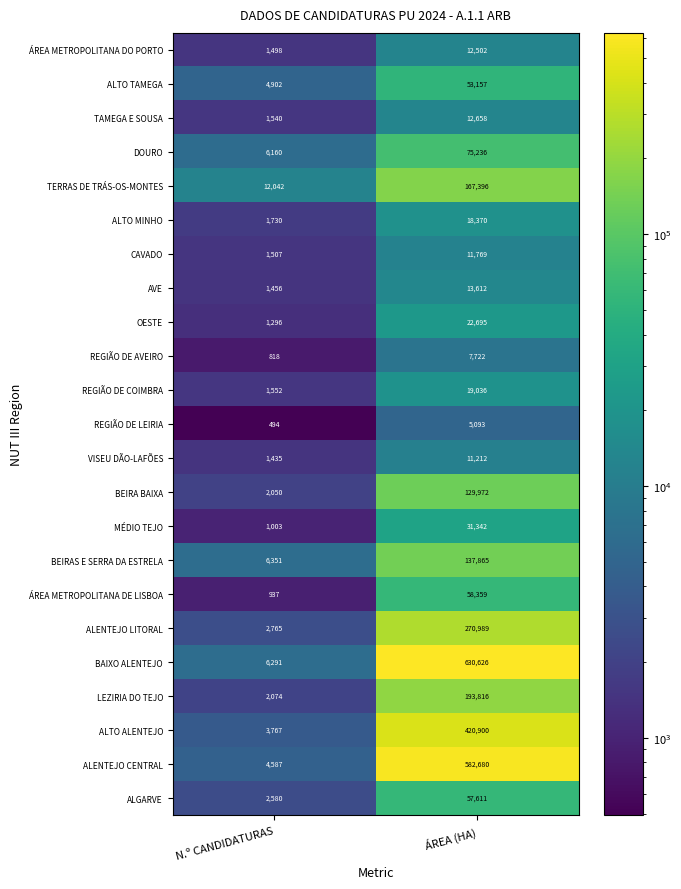

What value does the CAVADO series have at N.º CANDIDATURAS?

1507